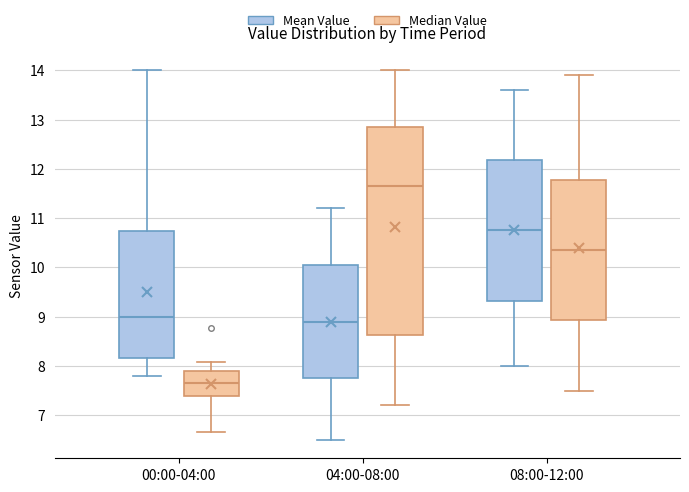

Reading left to right, read every box against the y-axis: the position of its median line, the range the box covers, and the ends of its whiskers. The values are not printed on the chart, so give them approximately, as read against the axis.

00:00-04:00 (Mean Value): median 9.0, box 8.2 to 10.7, whiskers 7.8 to 14.0
00:00-04:00 (Median Value): median 7.7, box 7.4 to 7.9, whiskers 6.7 to 8.1
04:00-08:00 (Mean Value): median 8.9, box 7.8 to 10.1, whiskers 6.5 to 11.2
04:00-08:00 (Median Value): median 11.7, box 8.6 to 12.9, whiskers 7.2 to 14.0
08:00-12:00 (Mean Value): median 10.8, box 9.3 to 12.2, whiskers 8.0 to 13.6
08:00-12:00 (Median Value): median 10.4, box 8.9 to 11.8, whiskers 7.5 to 13.9